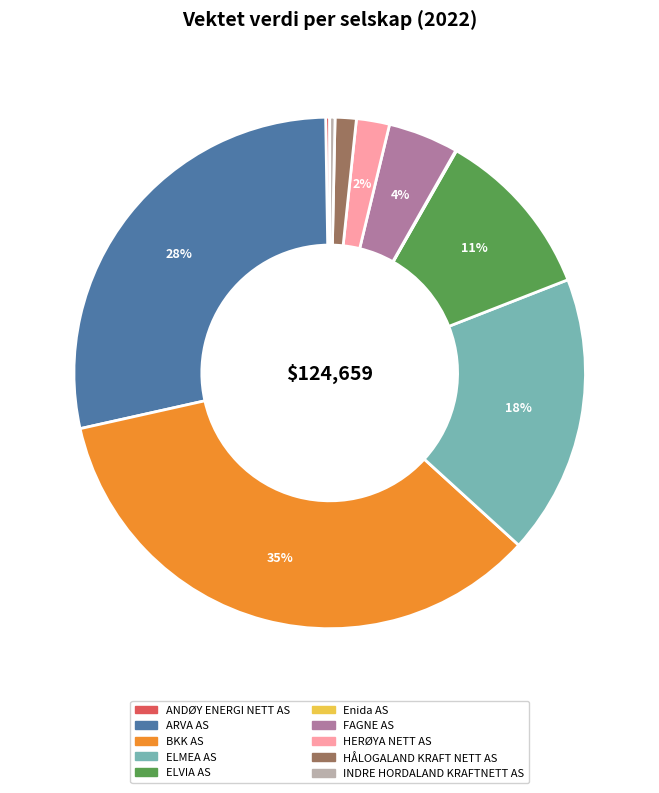

Is the sum of HERØYA NETT AS and INDRE HORDALAND KRAFTNETT AS greater than half?

No